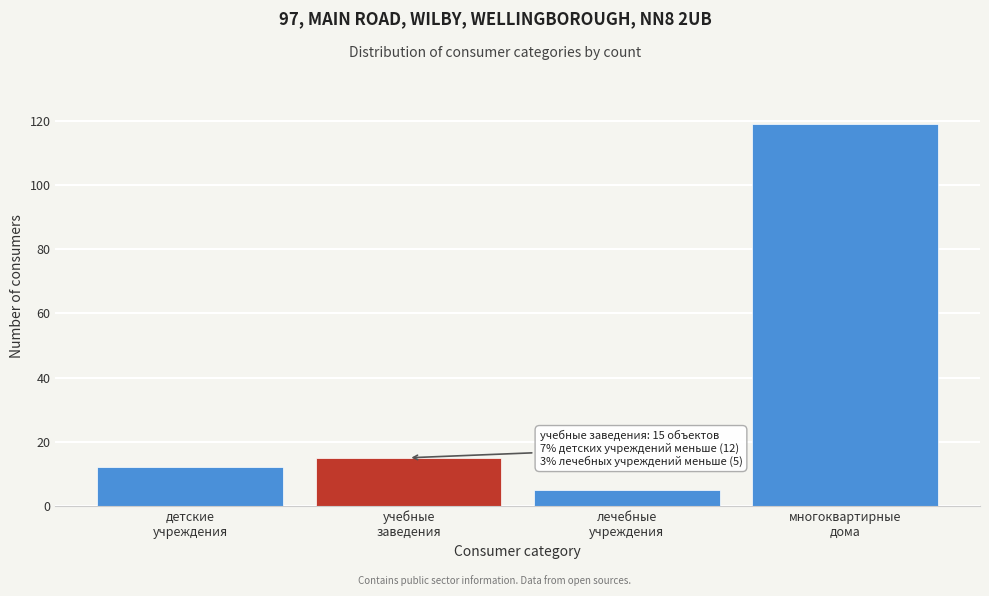

Reading left to right, transcribe all the data shown in this chart.

12	15	5	119